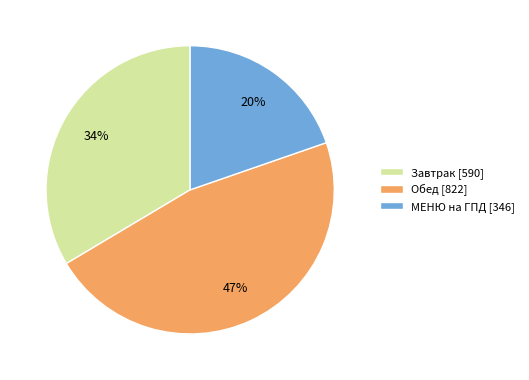

How many slices are in this pie chart?

3